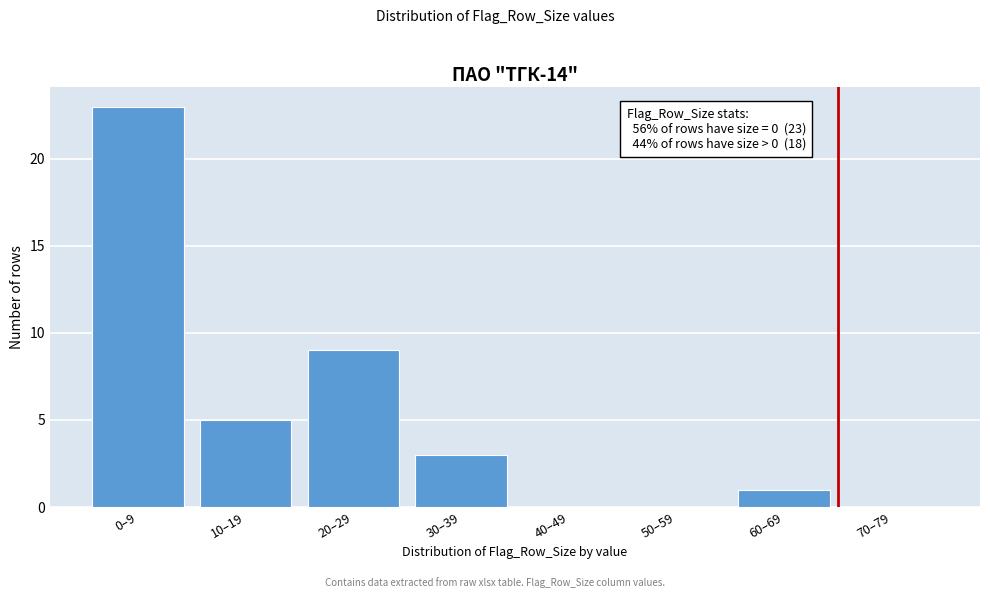

Reading left to right, transcribe all the data shown in this chart.

0–9=23	10–19=5	20–29=9	30–39=3	40–49=0	50–59=0	60–69=1	70–79=0